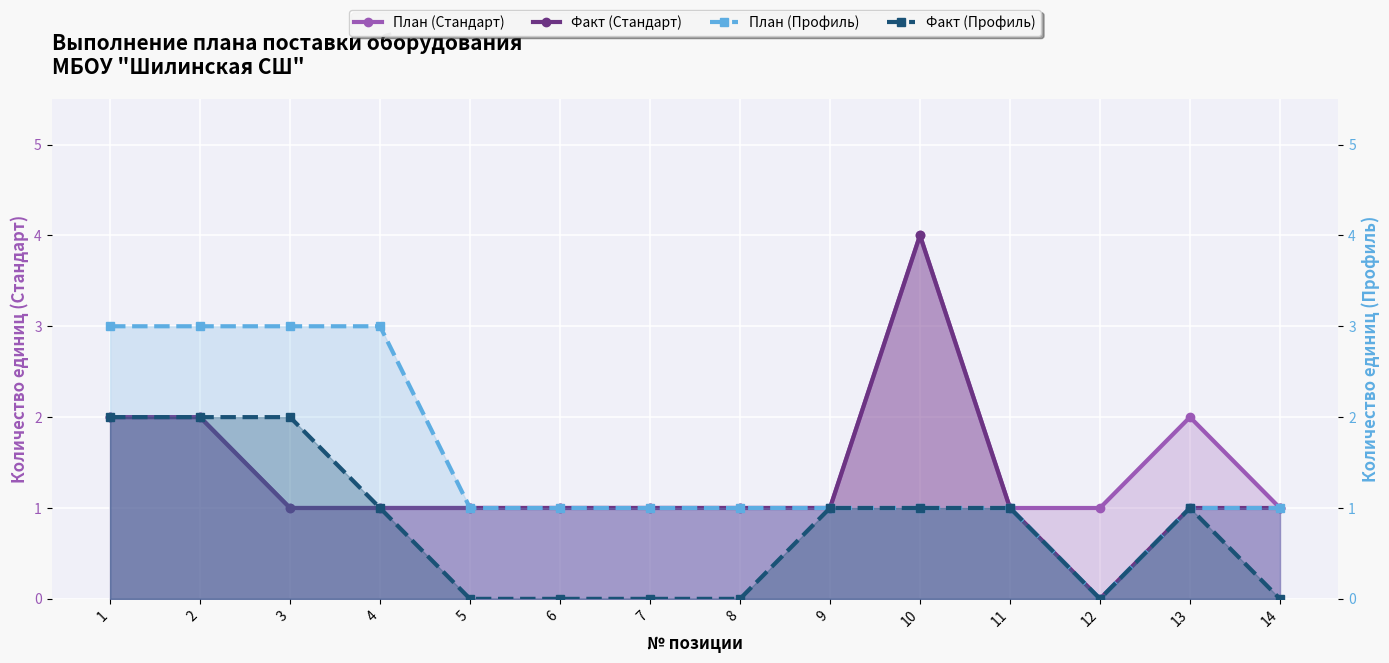

At which label is Факт (Стандарт) closest to 2?

1